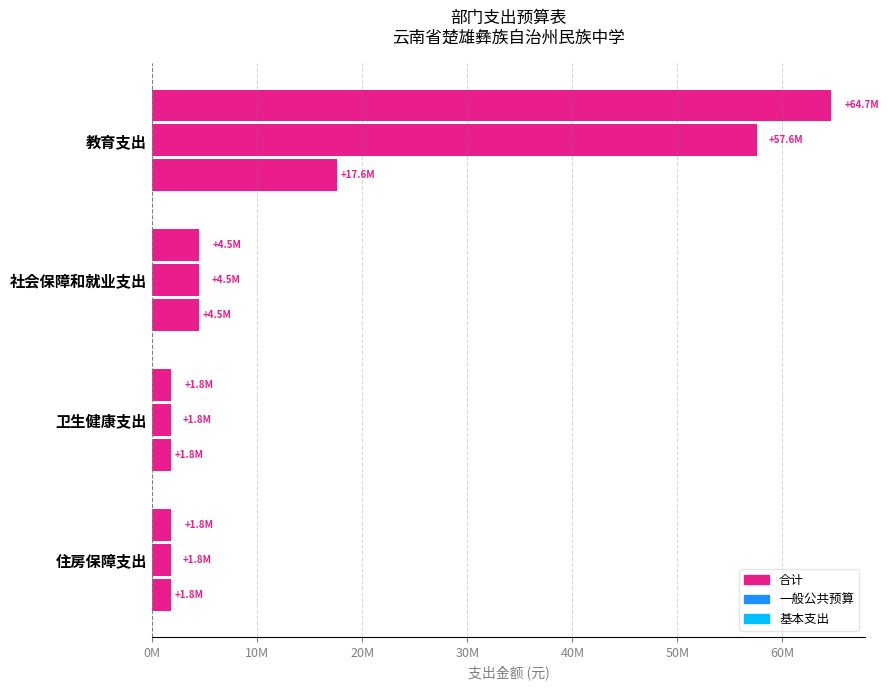

Rank the series by their average value, from highest to lowest.

合计, 一般公共预算, 基本支出